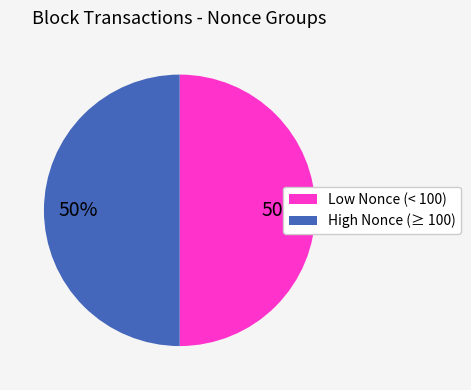

To the nearest percent, what is the average slice percentage?

50%